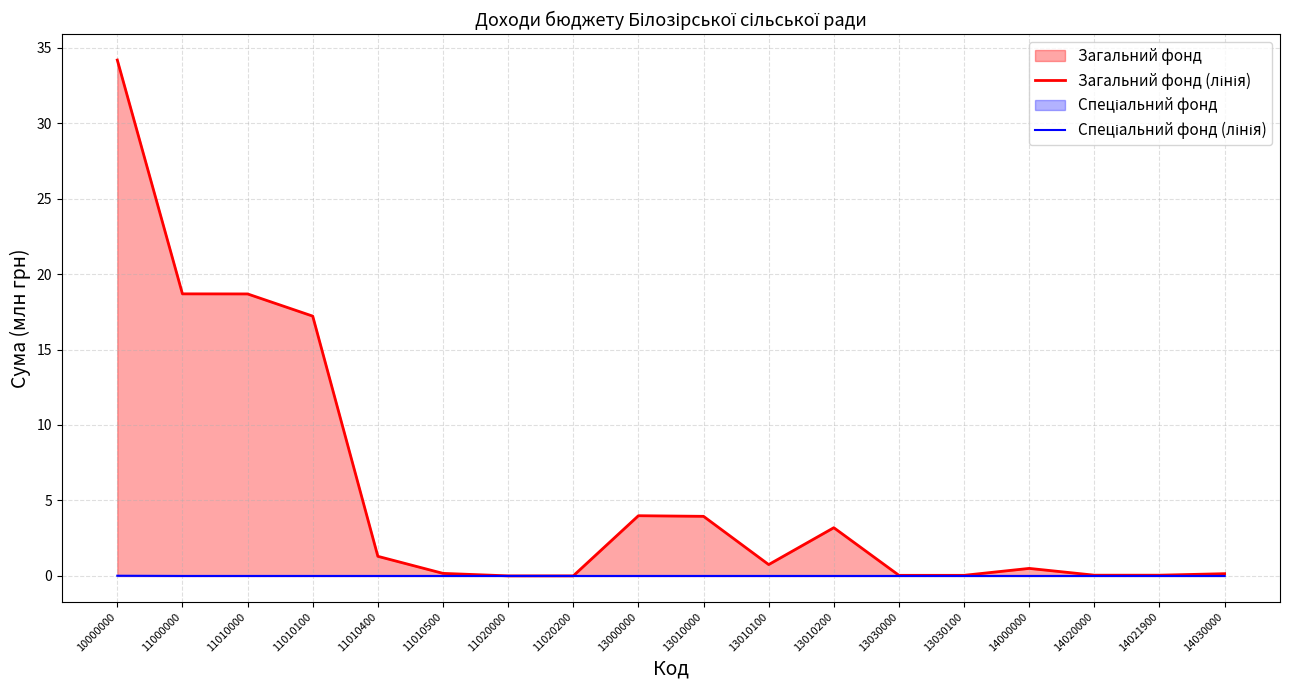

Reading left to right, what are all the values shown in this chart?

Загальний фонд (лінія): 34.2	18.7	18.7	17.2	1.3	0.2	0.0	0.0	4.0	3.9	0.8	3.2	0.0	0.0	0.5	0.1	0.1	0.1
Спеціальний фонд (лінія): 0.0	0.0	0.0	0.0	0.0	0.0	0.0	0.0	0.0	0.0	0.0	0.0	0.0	0.0	0.0	0.0	0.0	0.0